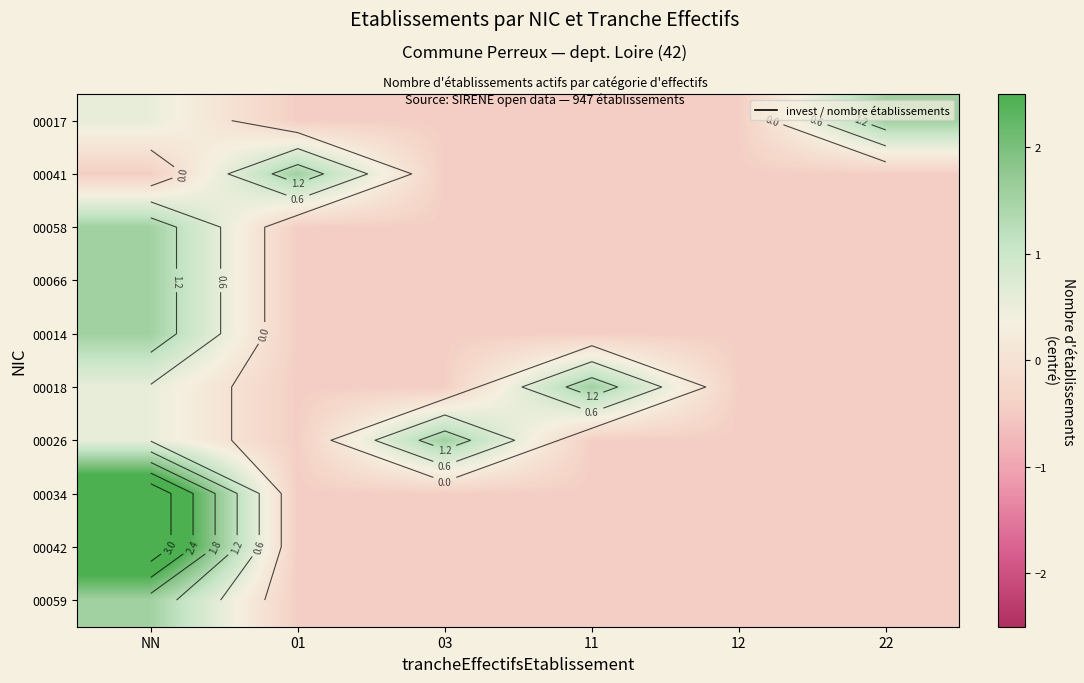

Is it true that 00017 equals -0.2 at 03?

False